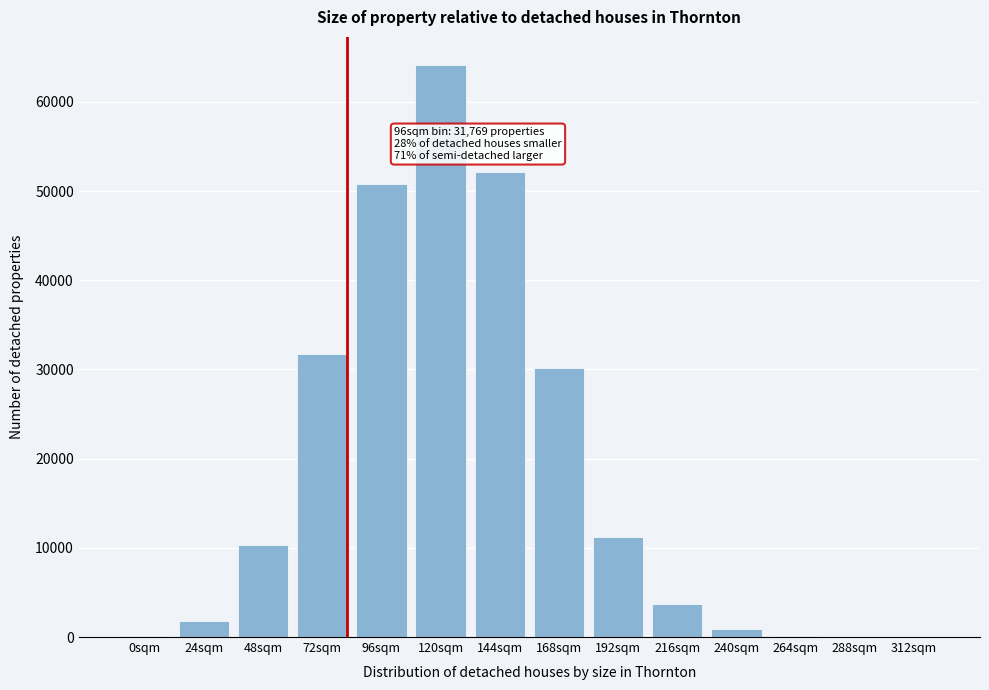

Is it true that the value at 120sqm is 64087?

True